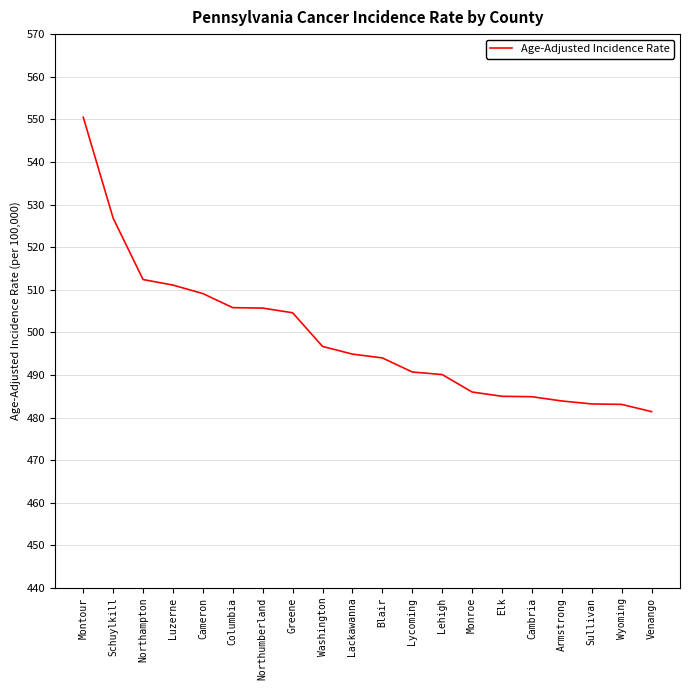

Approximately how many times larger is the value at Northumberland compared to Venango?

1.1